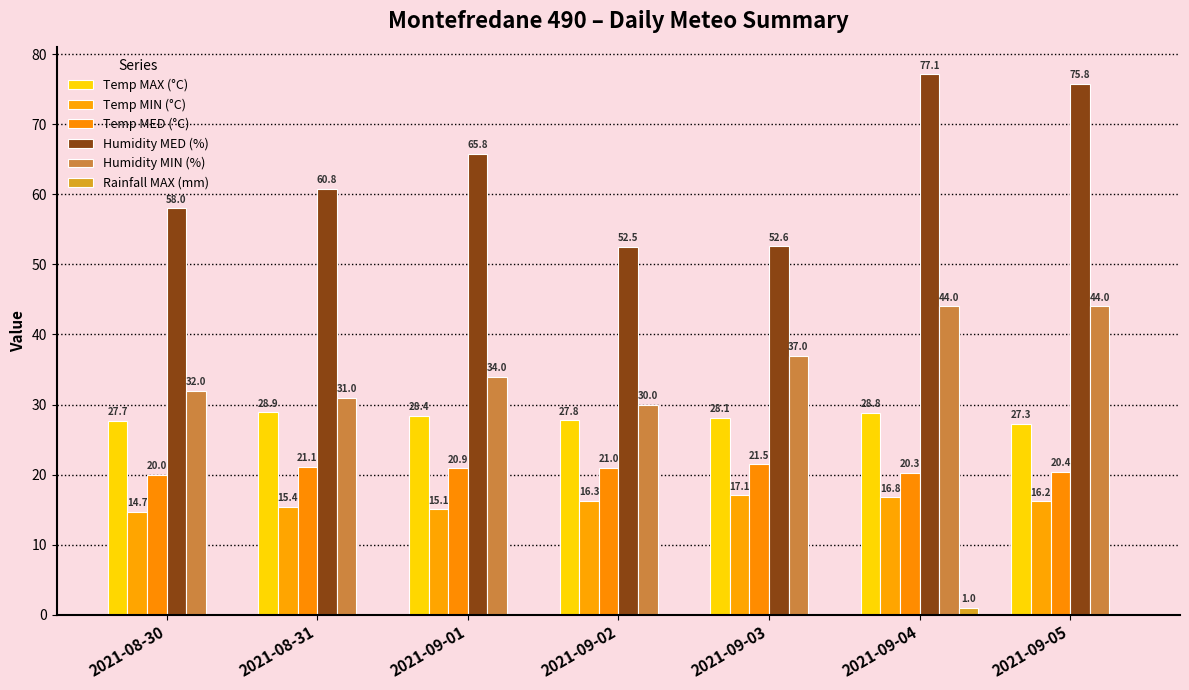

The Temp MAX (°C) series shows 27.7 at 2021-08-30. True or false?

True